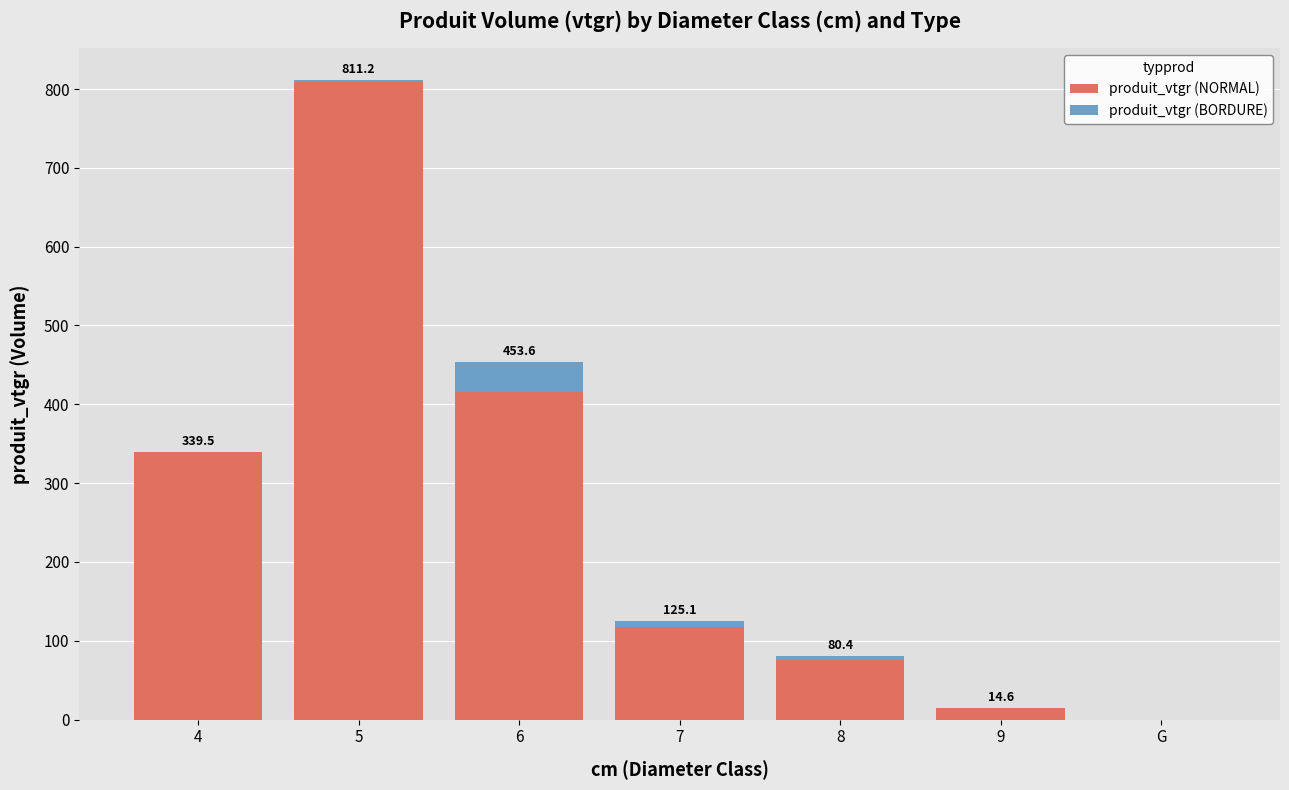

Reading left to right, what are the values for produit_vtgr (NORMAL)?

4=339.5	5=808.9	6=415.4	7=118.0	8=75.6	9=14.6	G=0.0